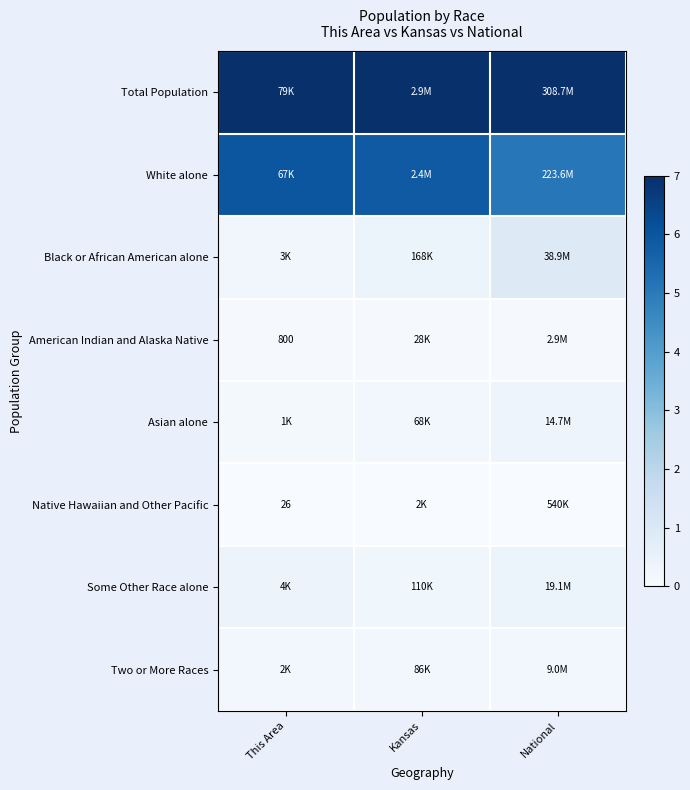

Which series has the largest range (max minus min)?

White alone